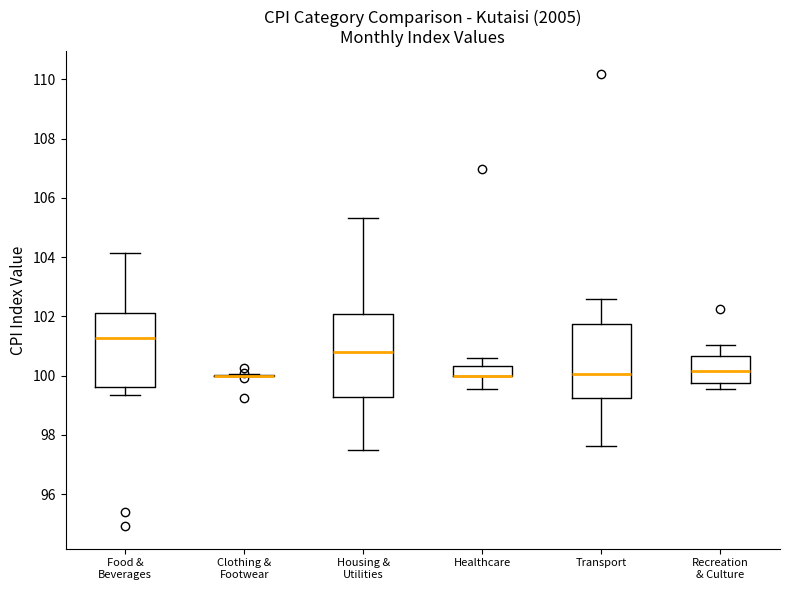

Which box is the tallest, from its lower edge to its upper edge?

Housing & Utilities